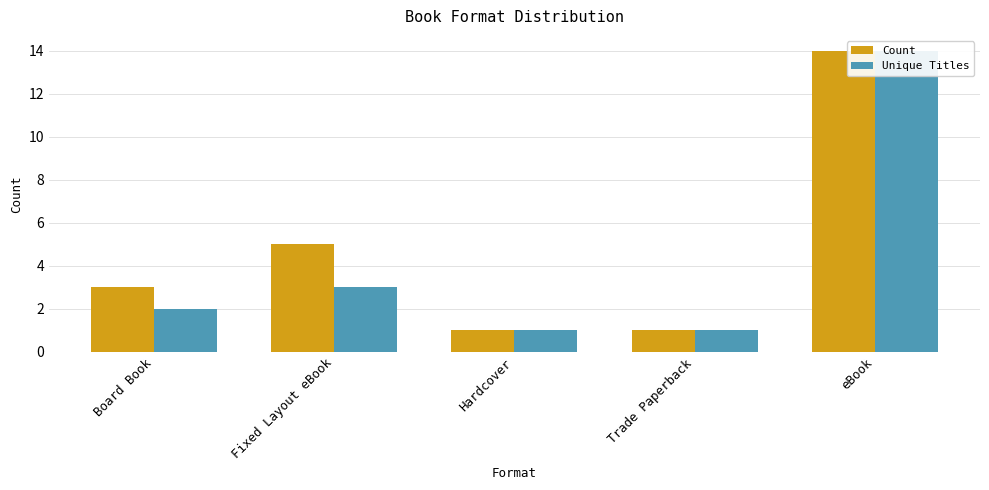

How many data points does each series have?

5